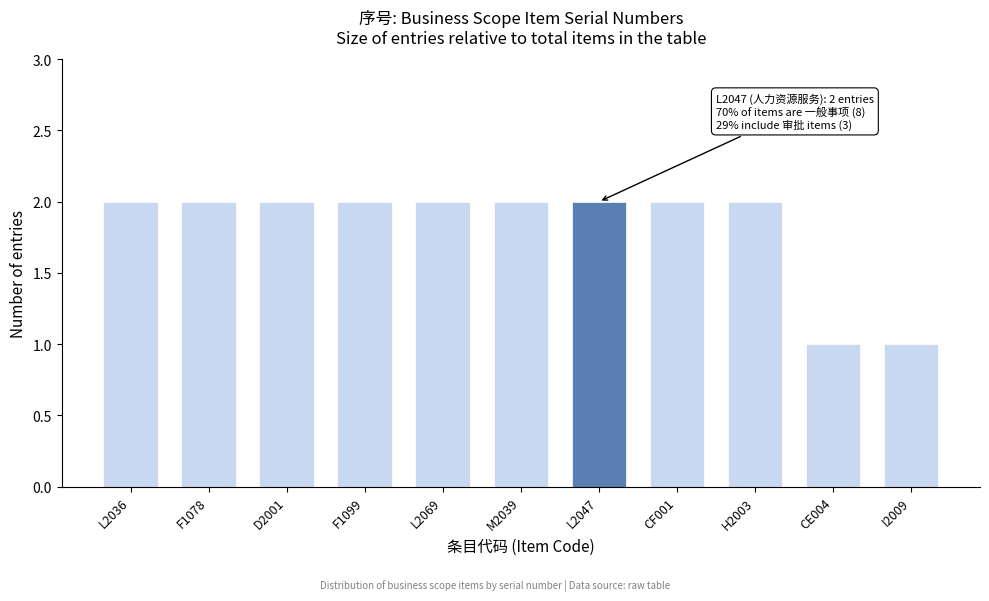

Reading right to left, what are all the values shown in this chart?

1	1	2	2	2	2	2	2	2	2	2